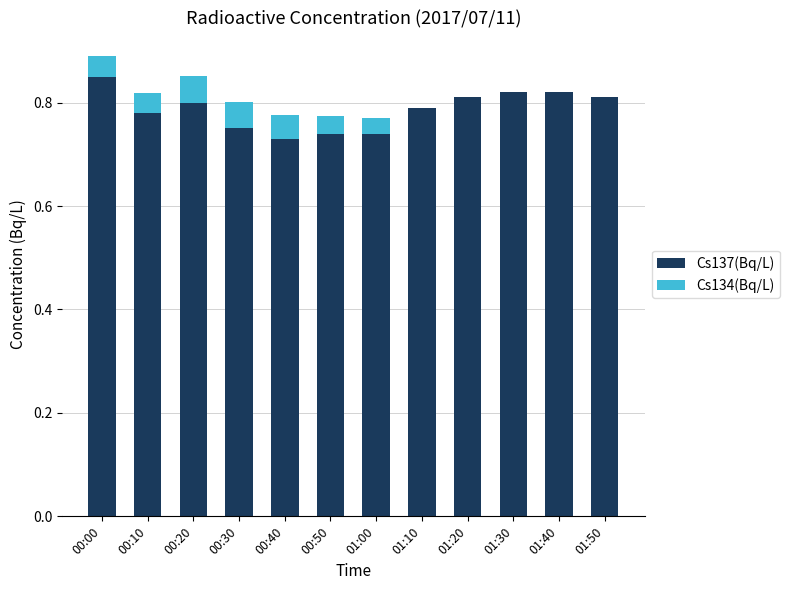

The value of Cs137(Bq/L) at 01:10 is 0.8. True or false?

True